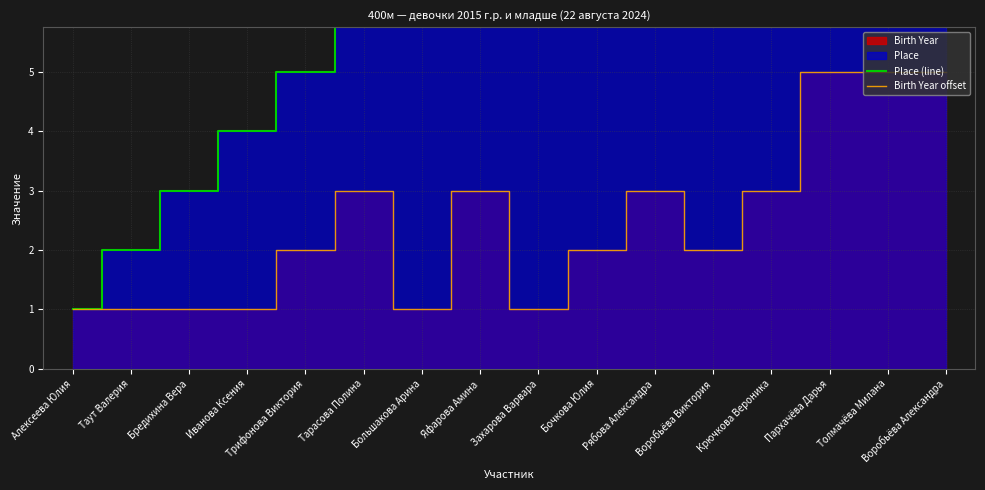

Between Рябова Александра and Трифонова Виктория, which is larger?

Рябова Александра